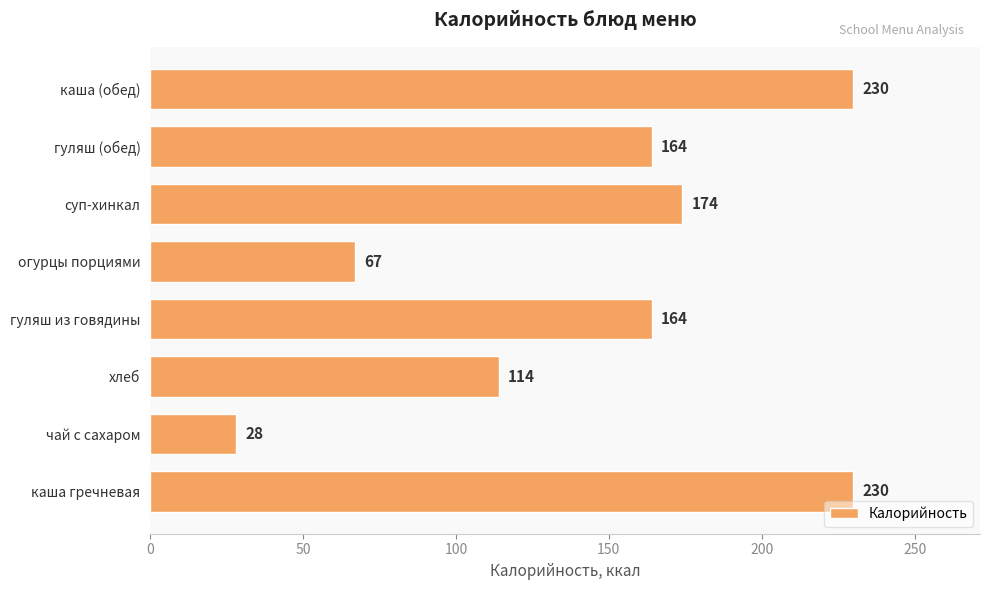

Is it true that the value at чай с сахаром is 13?

False